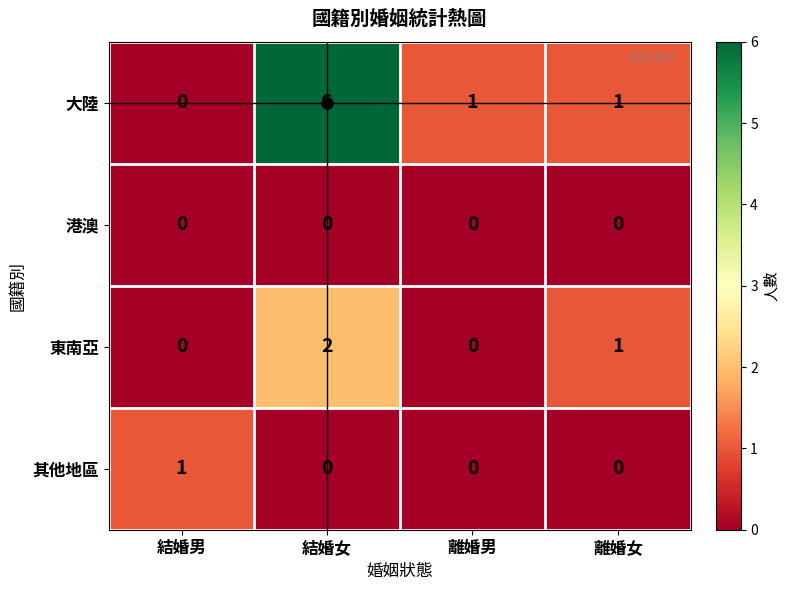

How many 其他地區 values are between 0 and 1?

4